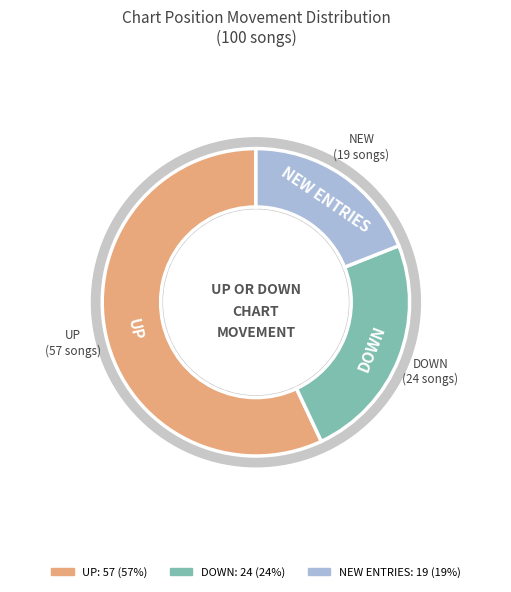

Combined, do - and up account for over 50%?

Yes